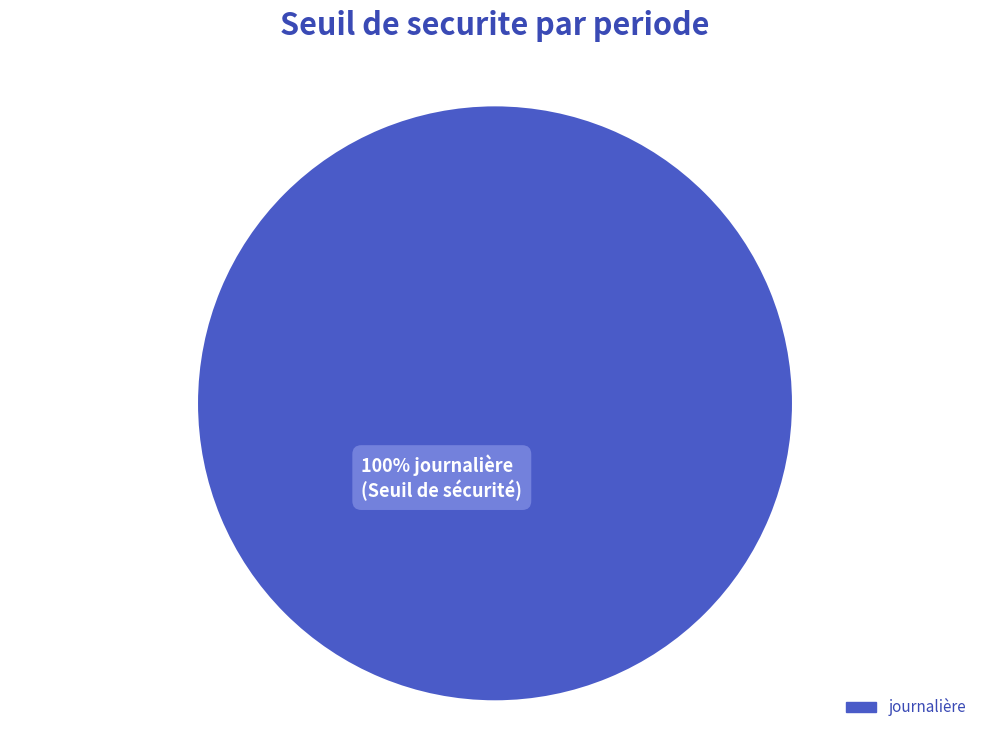

Is there any slice that represents more than half of the pie?

Yes